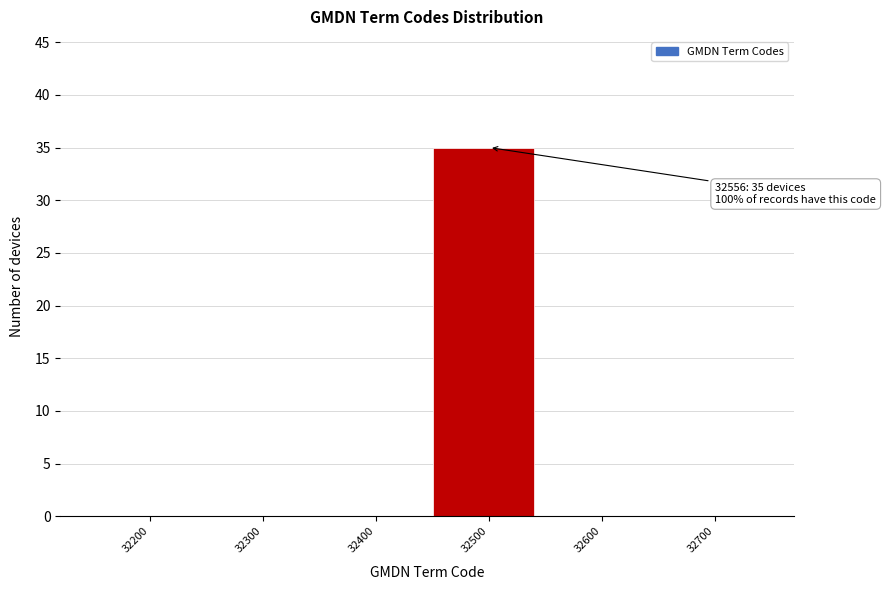

Reading left to right, list all the values displayed in this chart.

32200=0	32300=0	32400=0	32500=35	32600=0	32700=0